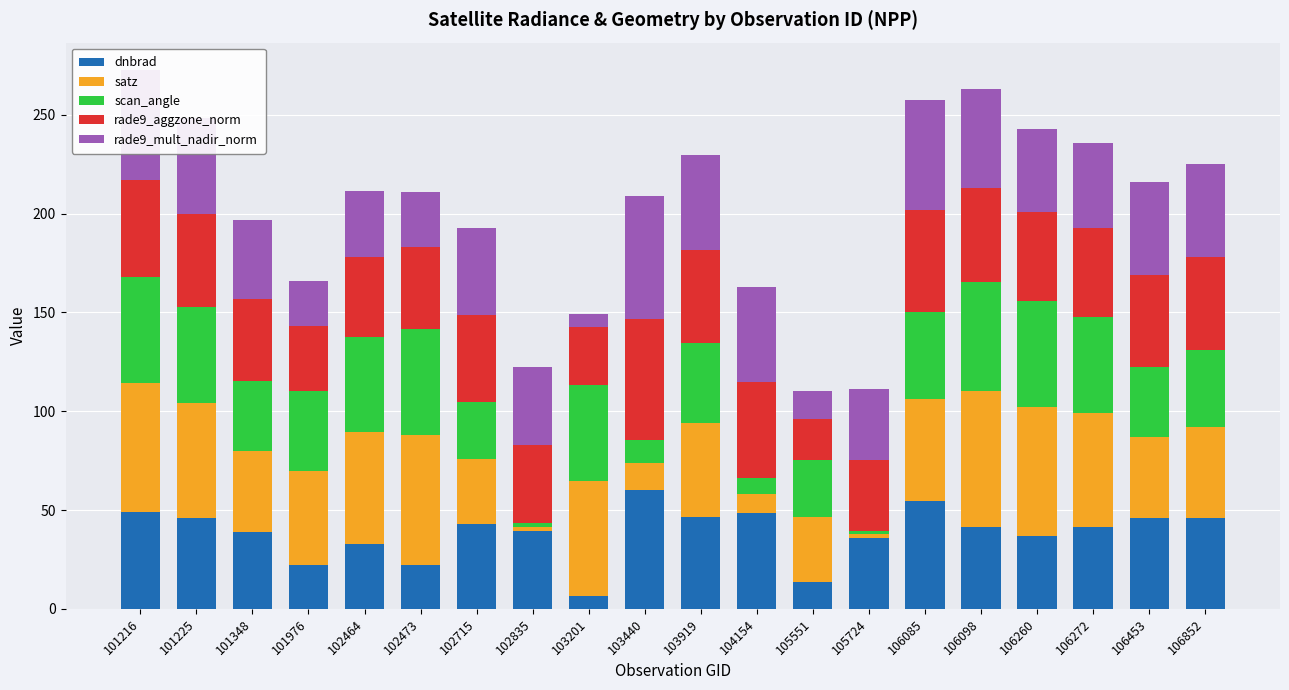

What is the total value across all series at 104154?

163.1